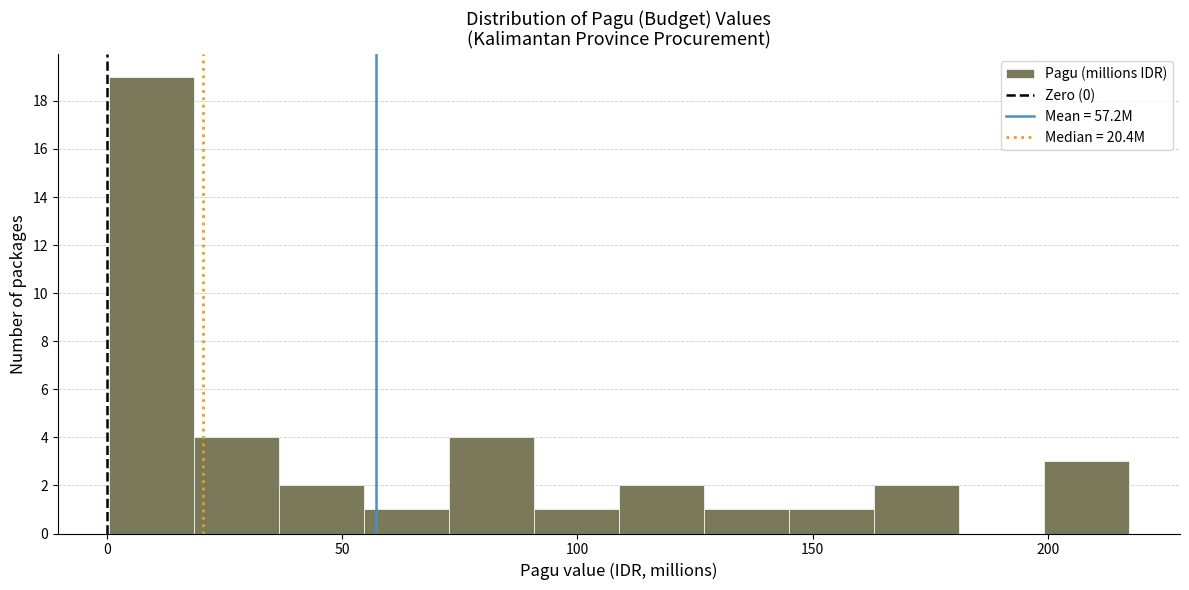

Read against the x-axis, roughly where is the centre of the tallest bar?

10